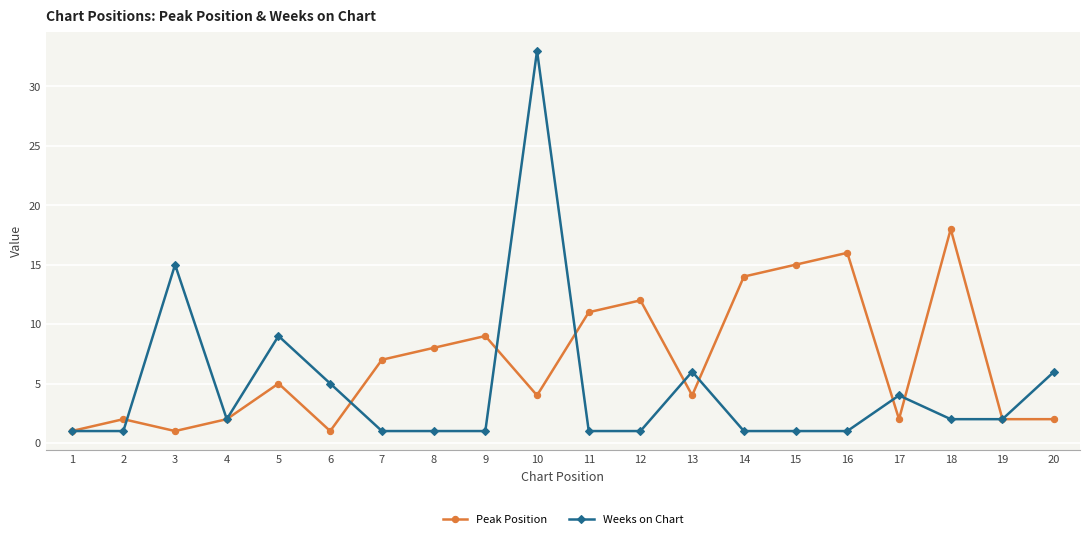

Where is the first local maximum for Weeks on Chart?

3